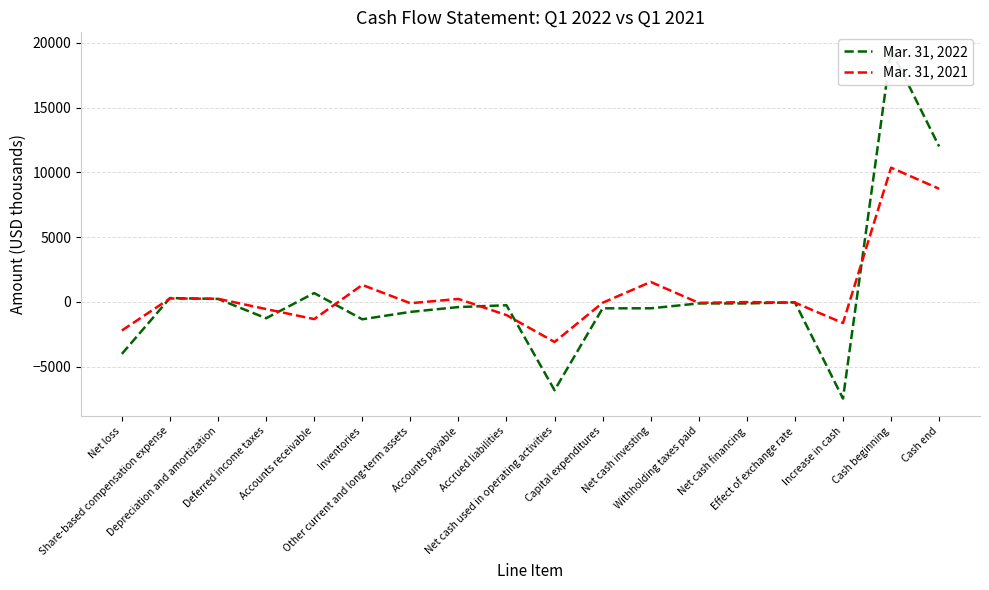

How many interior local valleys does the Mar. 31, 2021 series have?

5